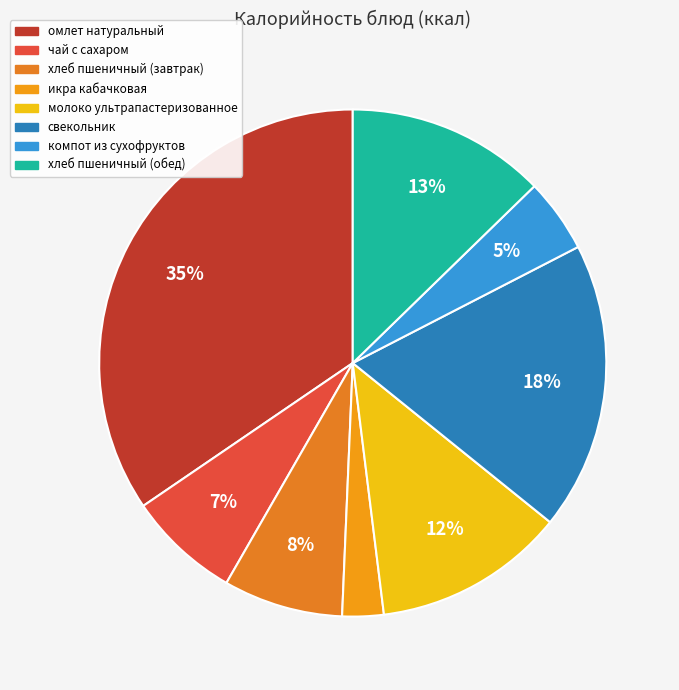

What percentage is the икра кабачковая slice, to the nearest percent?

3%